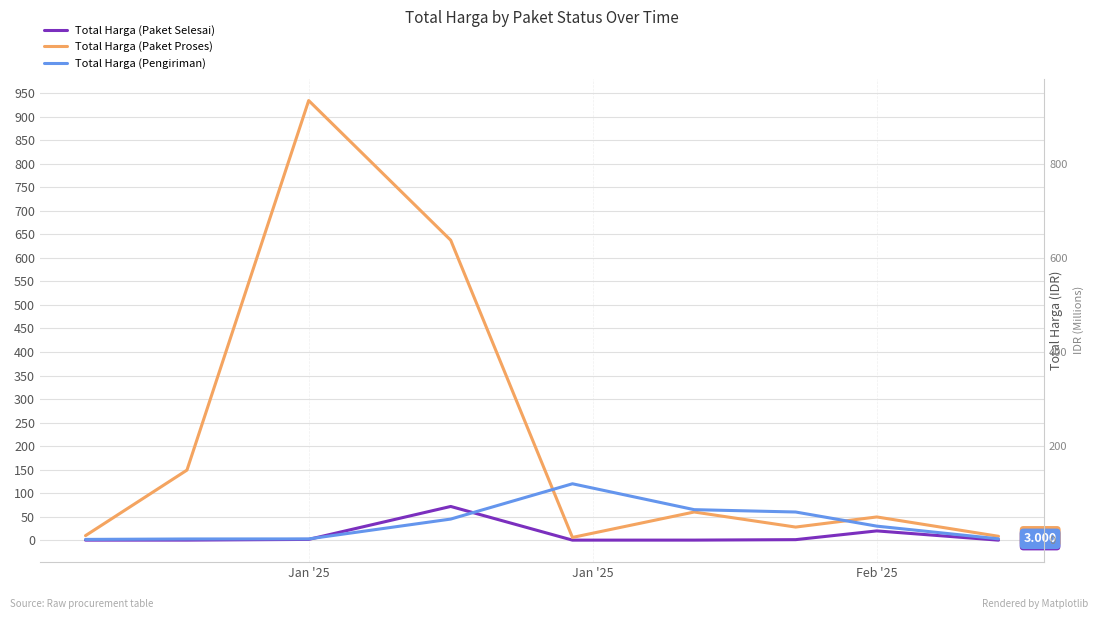

What is the difference between the second highest and second lowest values in the Total Harga (Paket Selesai) series?

19.6